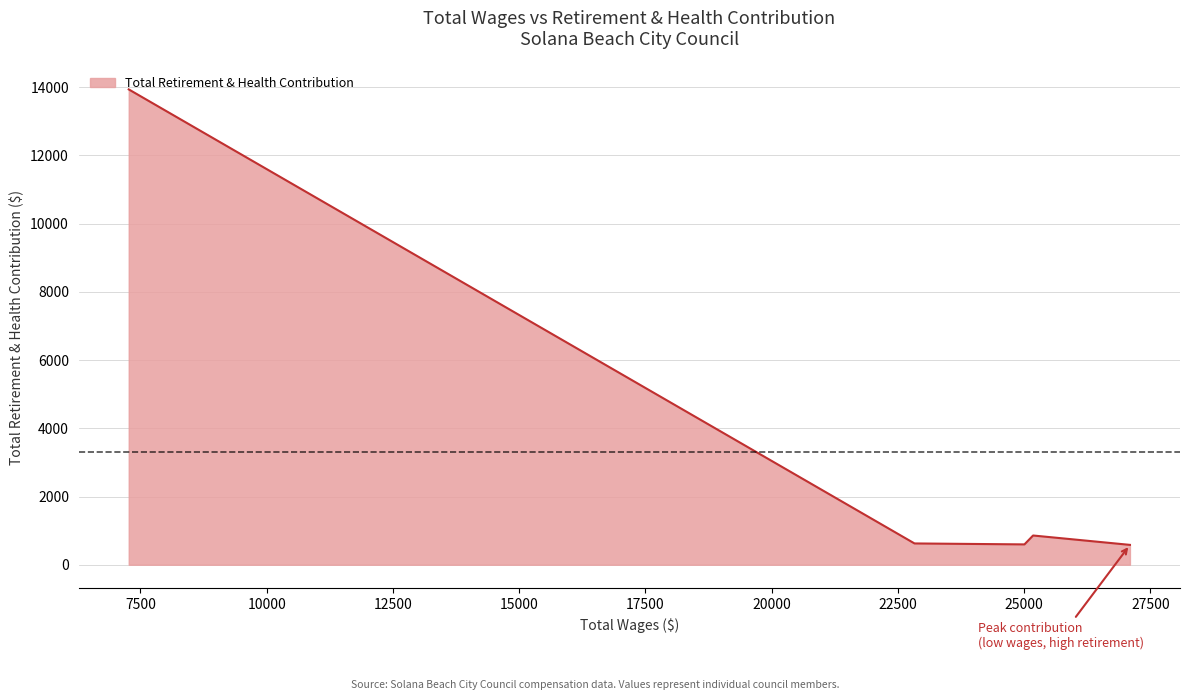

What is the difference between the maximum and second lowest values?

13342